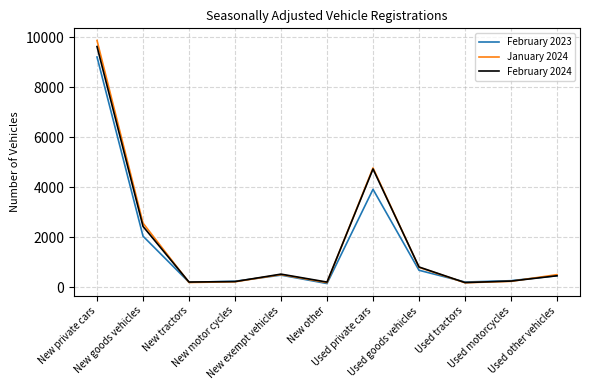

What are all the series names shown in the legend?

February 2023, January 2024, February 2024